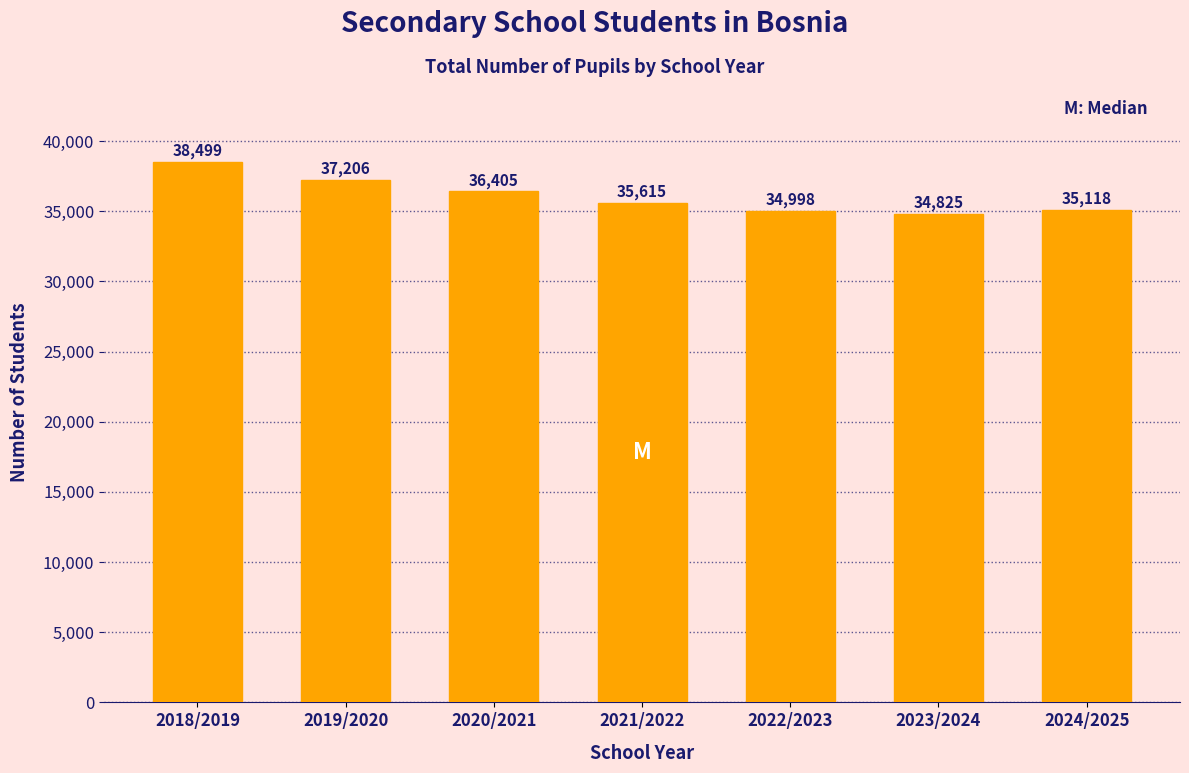

Reading left to right, extract all data points from this chart.

38499	37206	36405	35615	34998	34825	35118